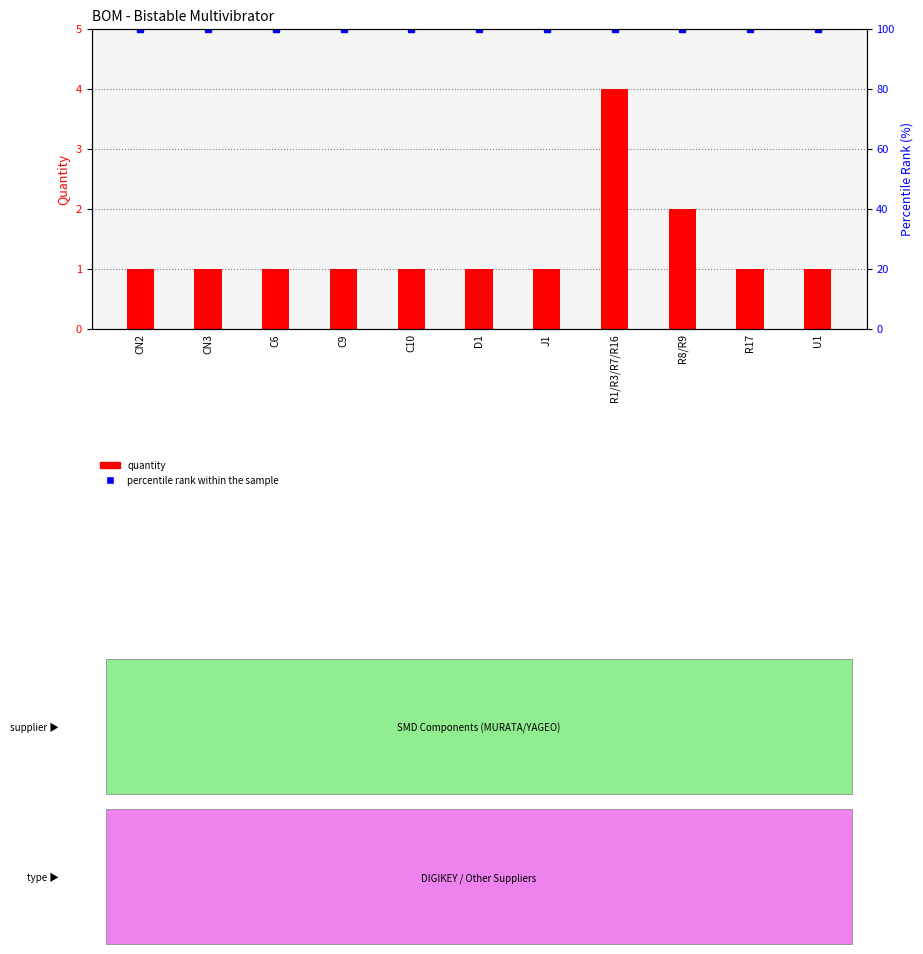

Rank the series at R17 from lowest to highest value.

quantity, percentile rank within the sample